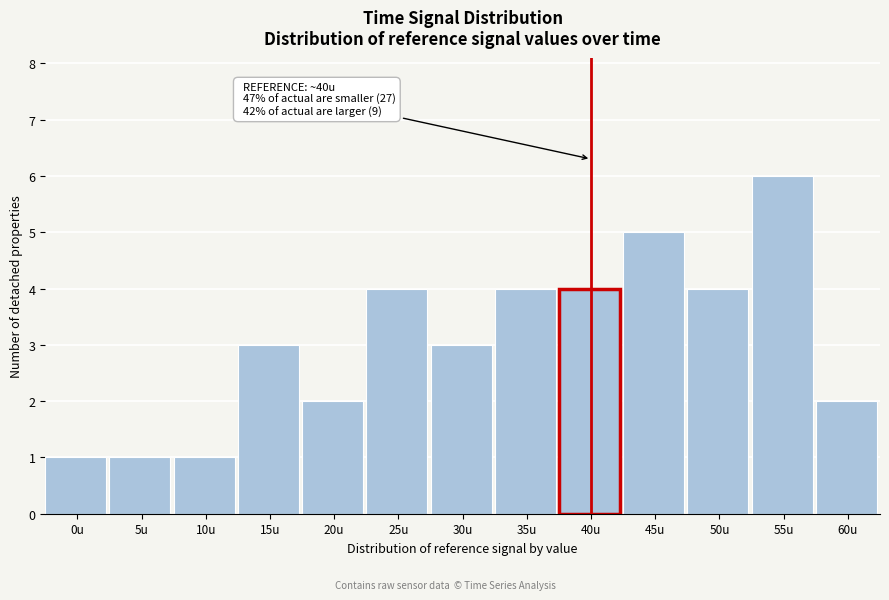

Reading left to right, transcribe all the data shown in this chart.

0u=1	5u=1	10u=1	15u=3	20u=2	25u=4	30u=3	35u=4	40u=4	45u=5	50u=4	55u=6	60u=2